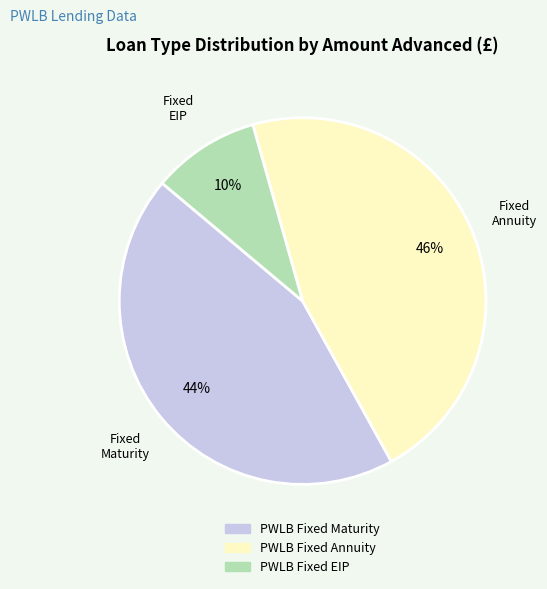

Does PWLB Fixed Maturity account for over 50% of the chart?

No